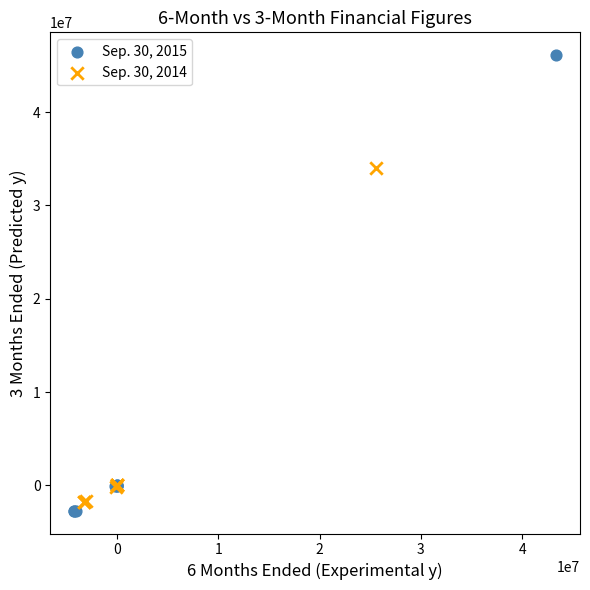

Which series contains the highest Y value?

Sep. 30, 2015